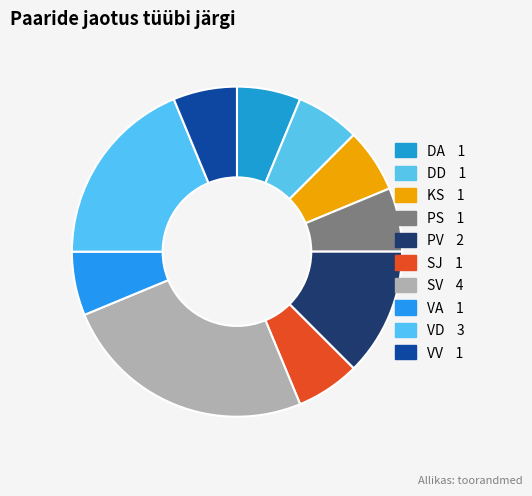

What percentage is the VD slice, to the nearest percent?

19%